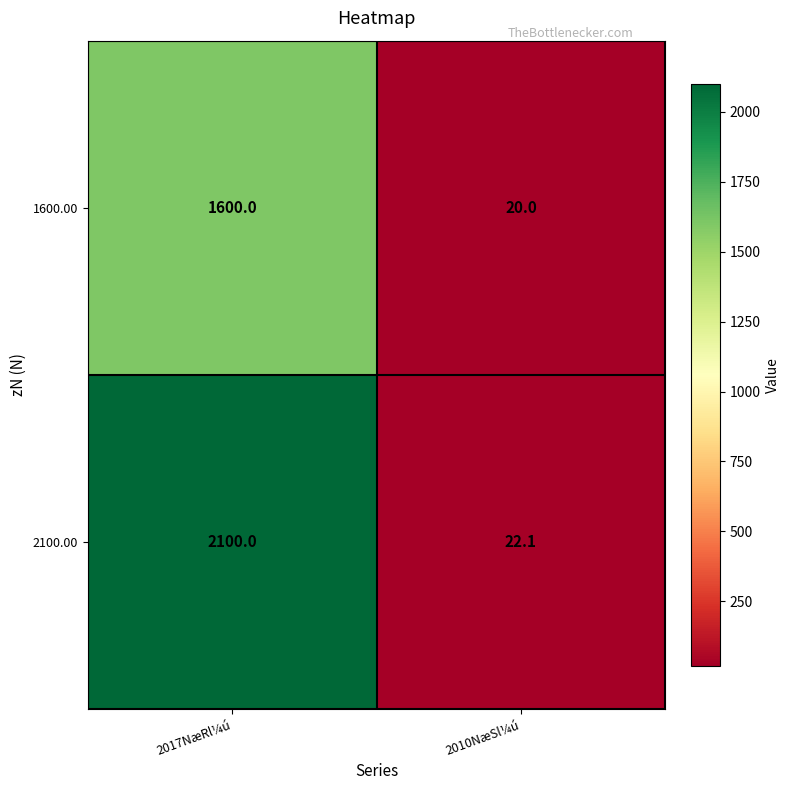

What is the difference between the maximum and minimum values in the 1600.00 series?

1580.0